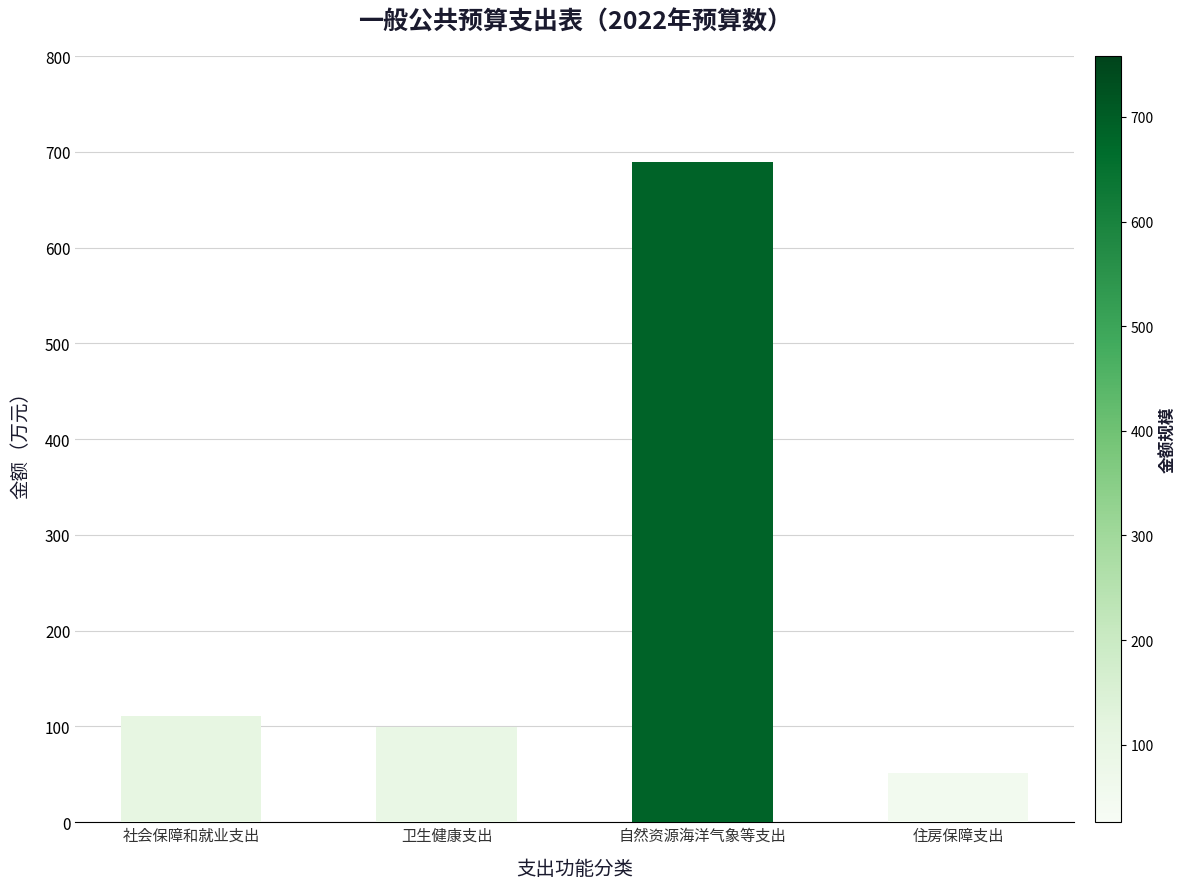

What is the sum of all values?

951.8